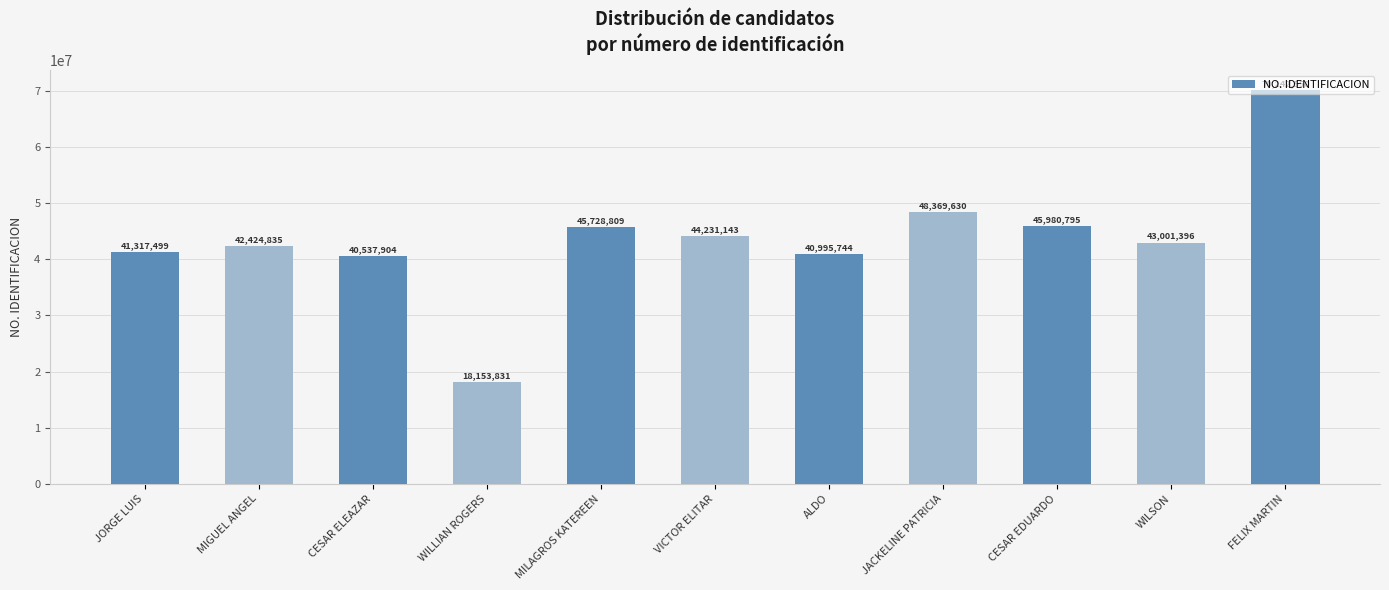

What is the ratio of the value at JORGE LUIS to the value at CESAR ELEAZAR?

1.0